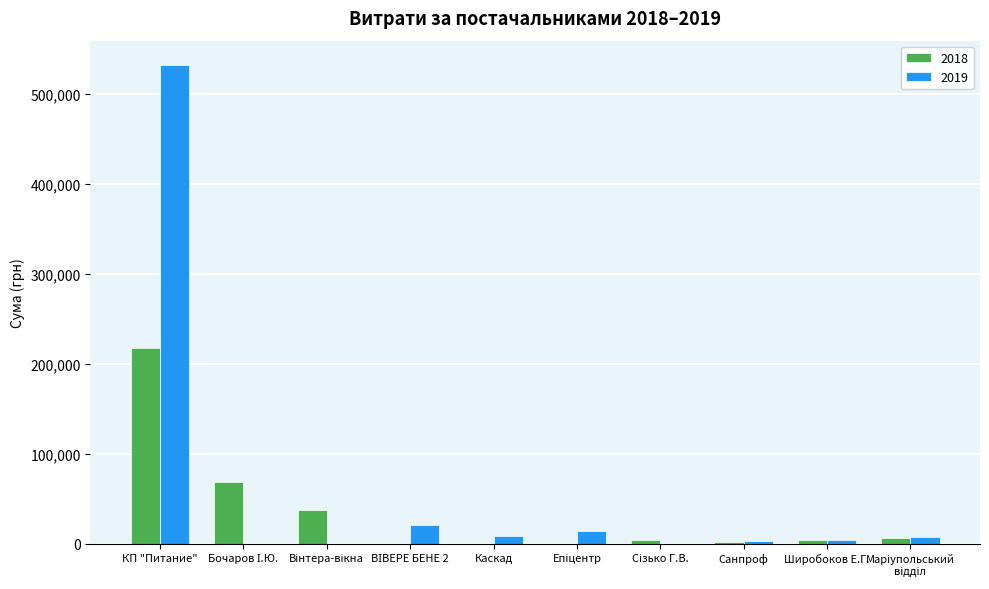

What is the maximum value shown in the chart?

532782.7